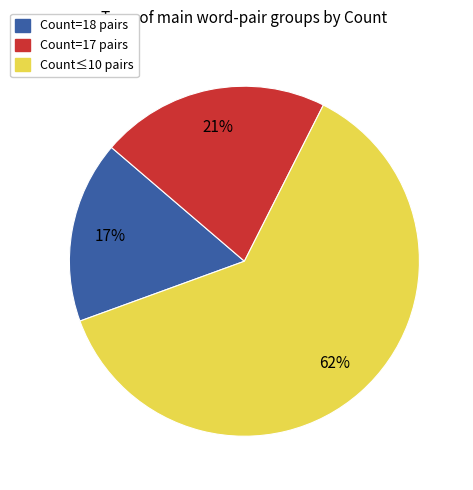

To the nearest percent, what is the average slice percentage?

33%